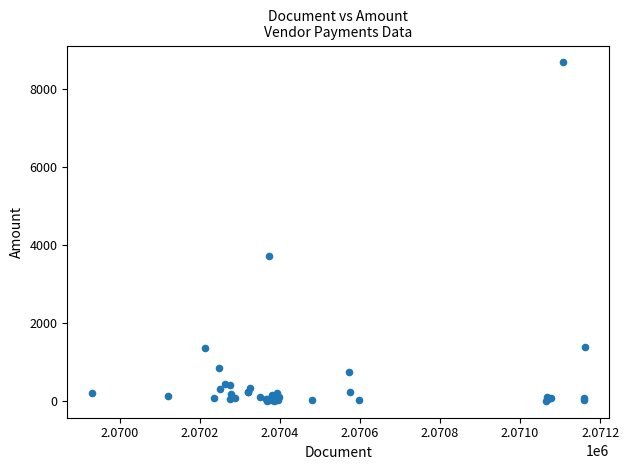

What Y value in the scatter plot is closest to 4338?

3715.1